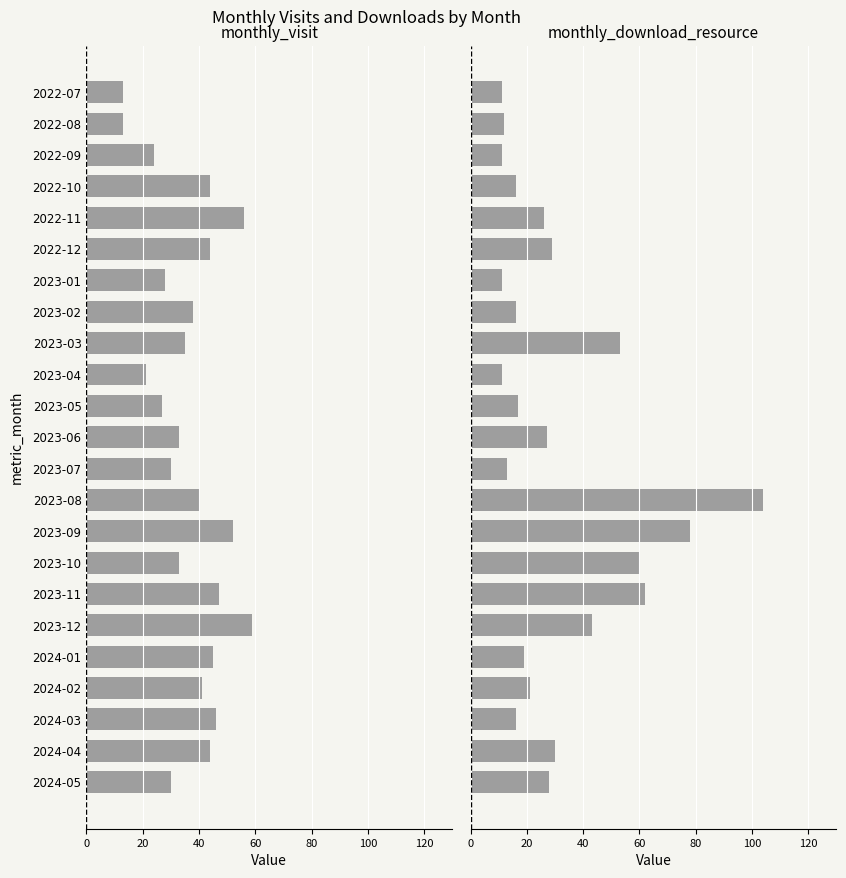

How many groups of bars are there?

23